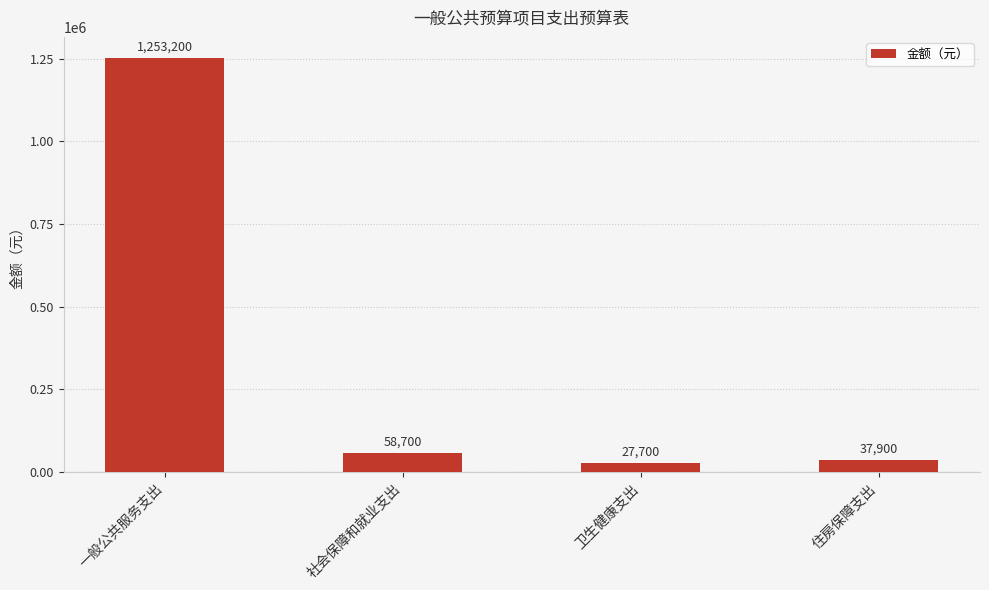

What is the sum of all values?

1377500